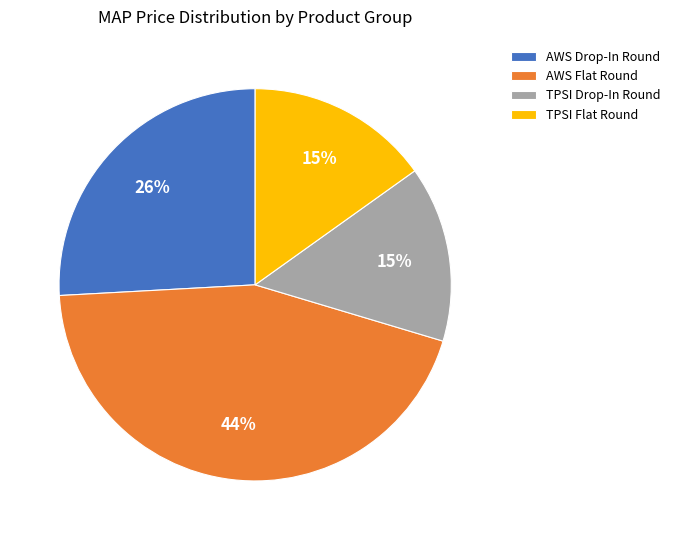

Which slice is the largest?

AWS Flat Round